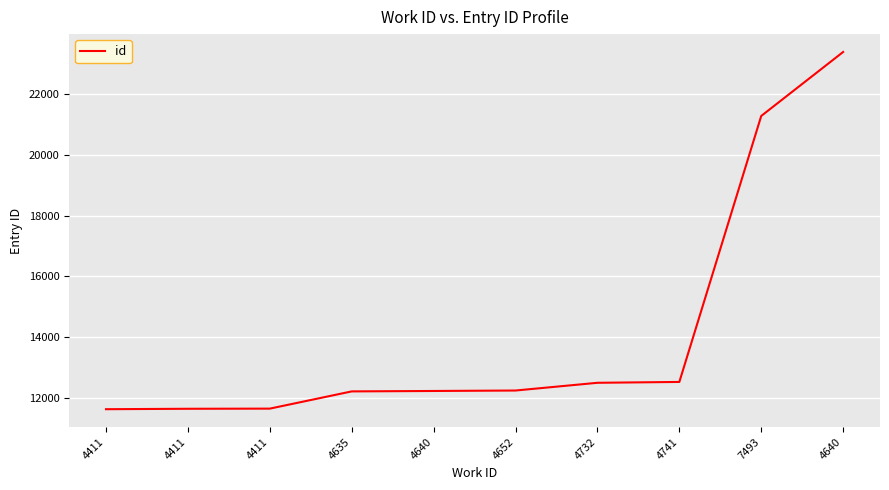

Where does the data first go above 12234?

4732